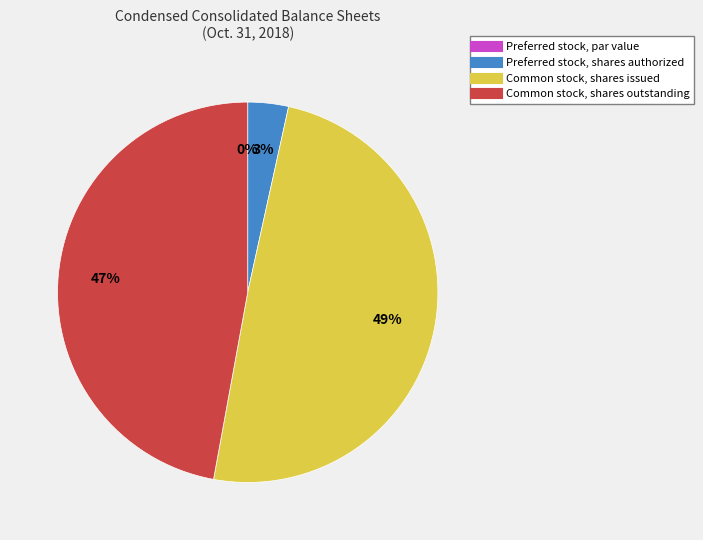

Is it true that Preferred stock, shares authorized is 3% of the pie?

True